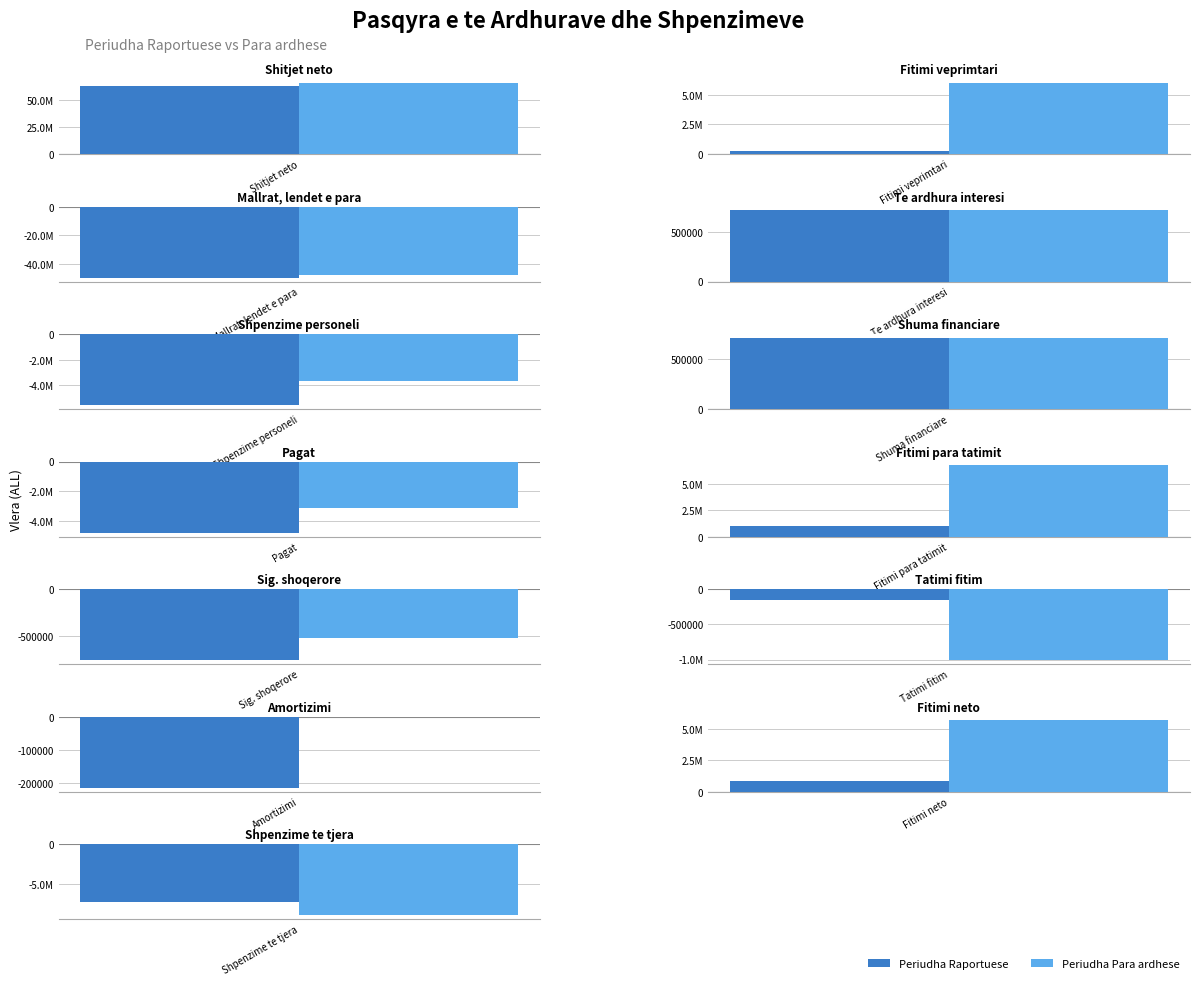

How many groups of bars are there?

13